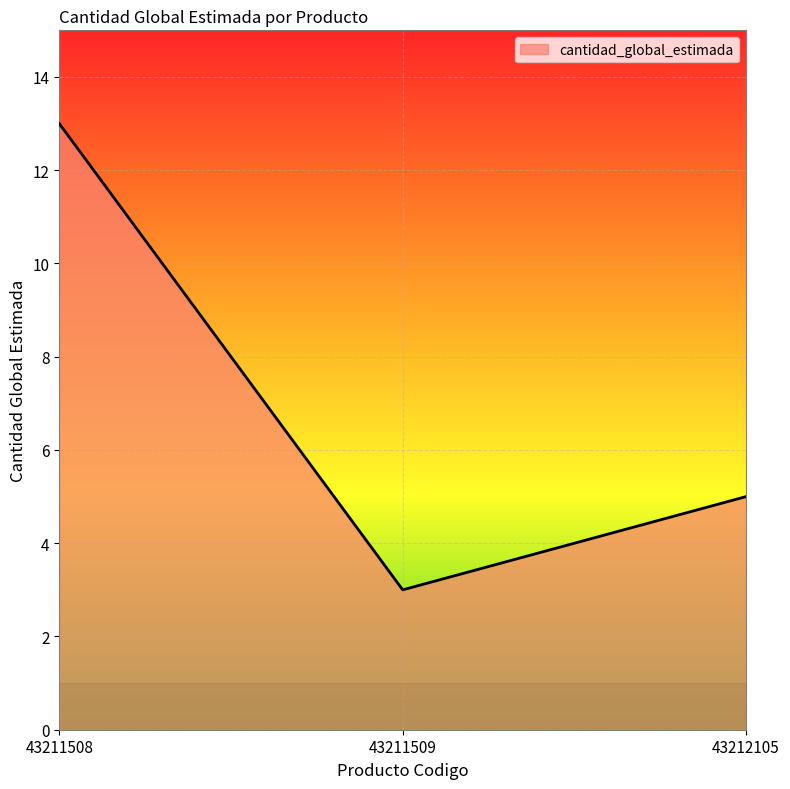

At which category does the chart reach its peak across all series?

43211508